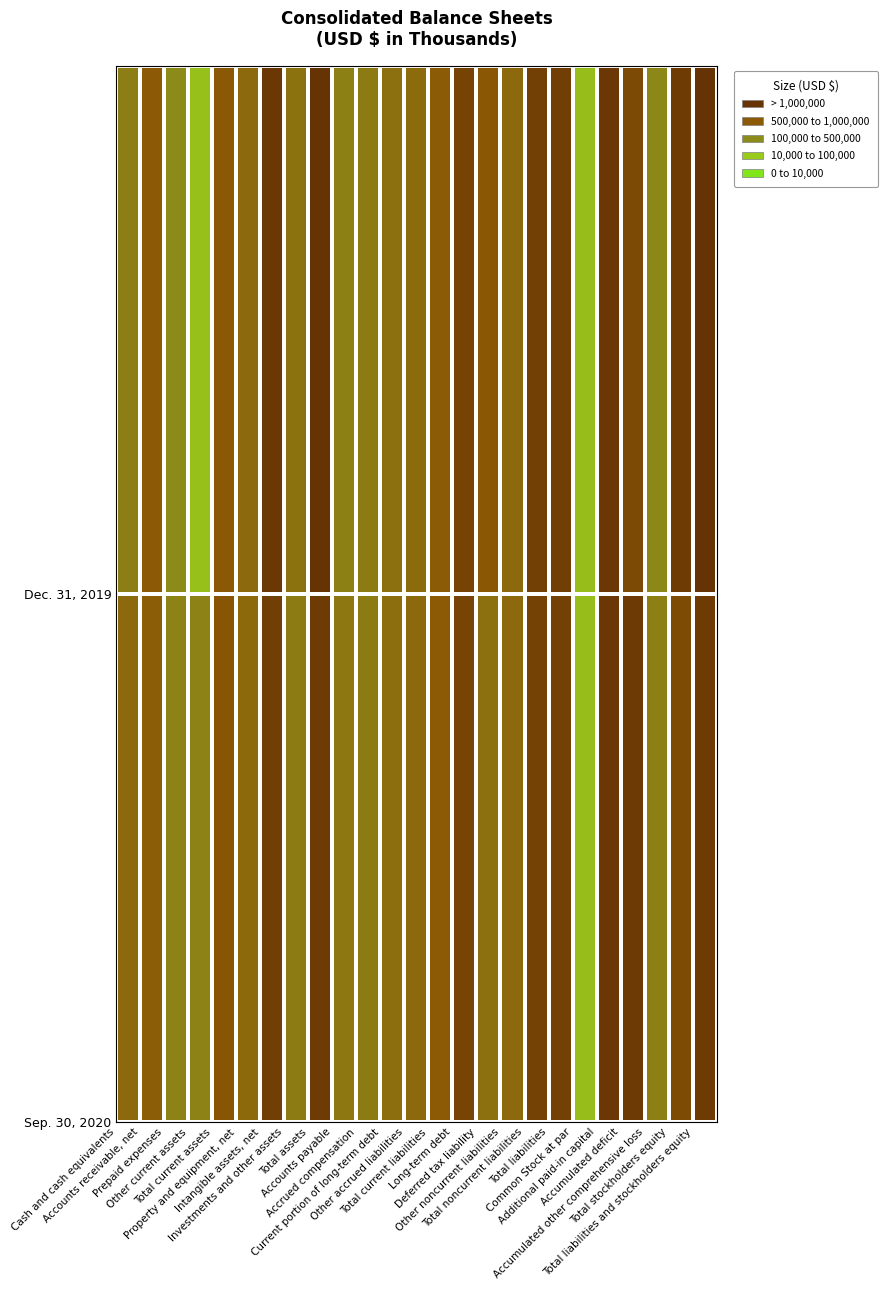

What is the minimum value shown in the chart?

6.4